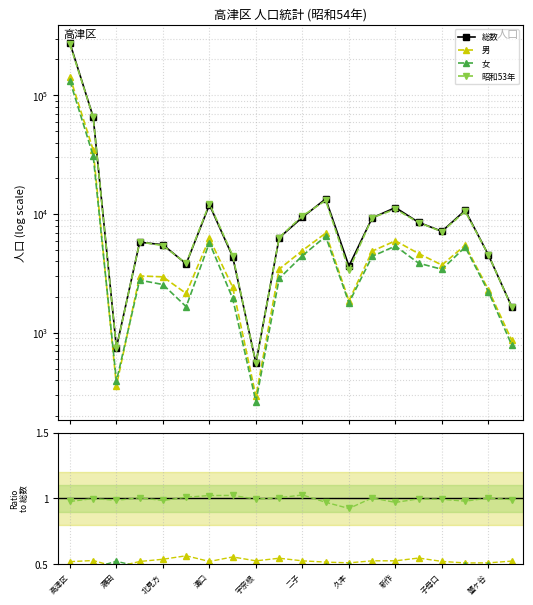

True or false: 総数 and 女 cross at least once.

False